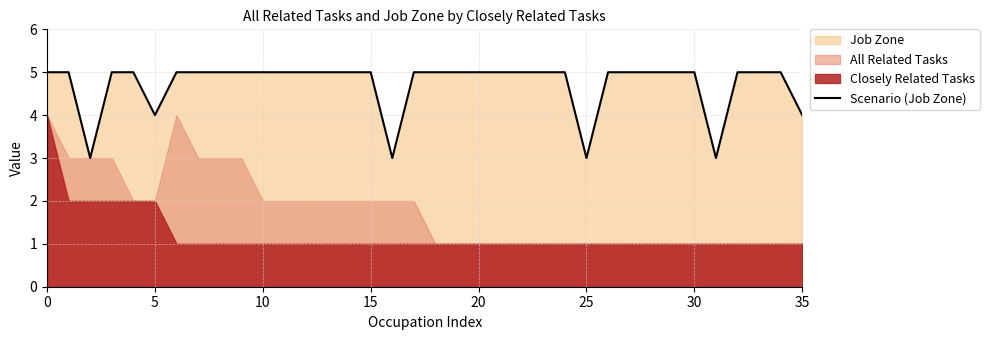

How many lines are shown in the chart?

1